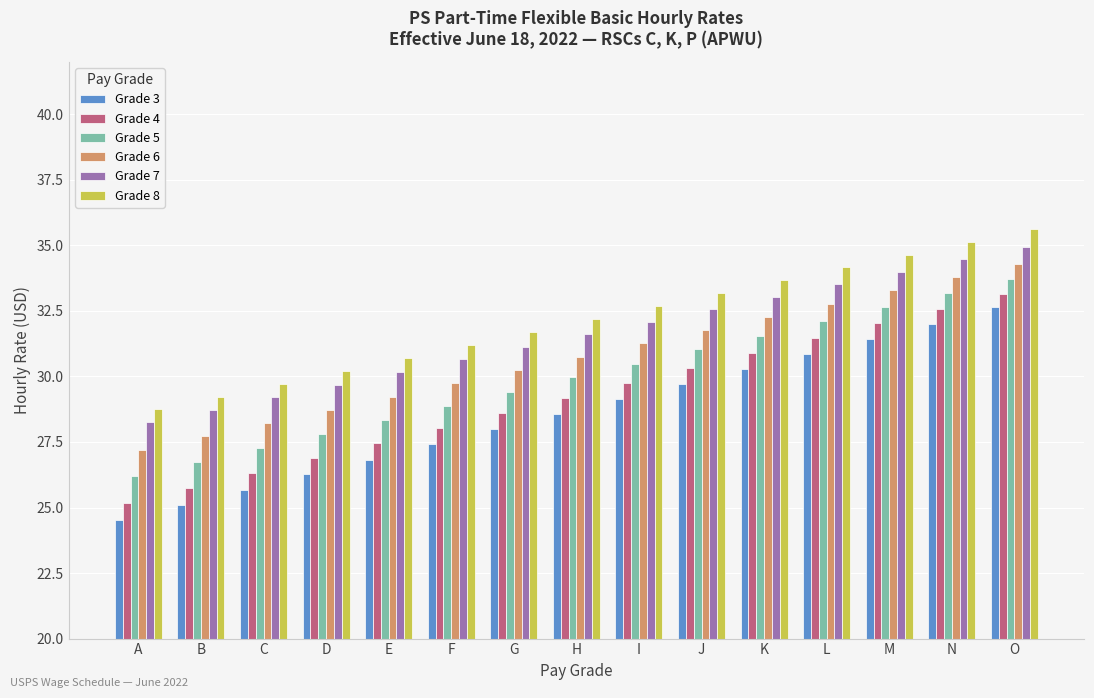

Rank the series at H from highest to lowest value.

Grade 8, Grade 7, Grade 6, Grade 5, Grade 4, Grade 3